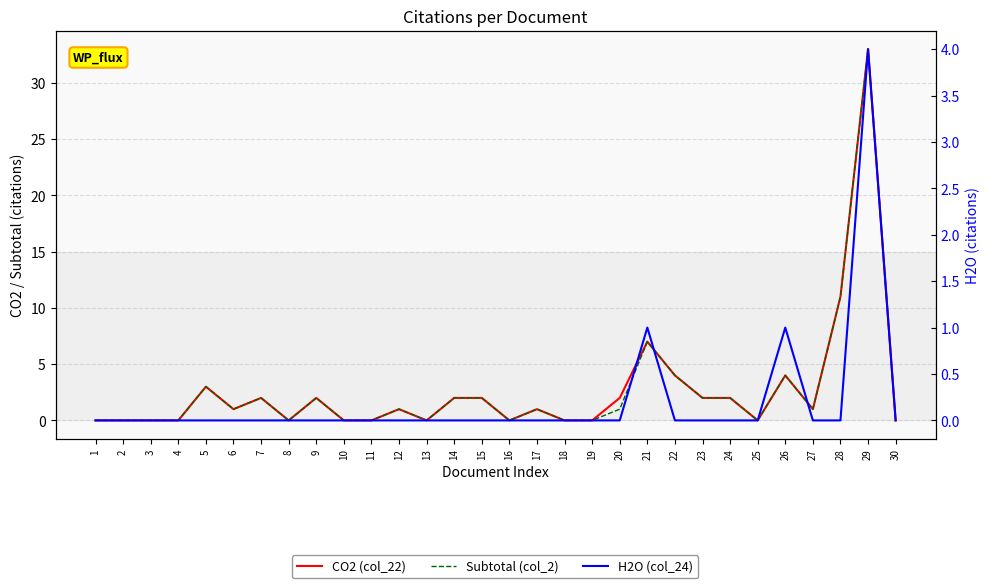

Rank the categories by CO2 (col_22) value from highest to lowest.

29, 28, 21, 22, 26, 5, 7, 9, 14, 15, 20, 23, 24, 6, 12, 17, 27, 1, 2, 3, 4, 8, 10, 11, 13, 16, 18, 19, 25, 30